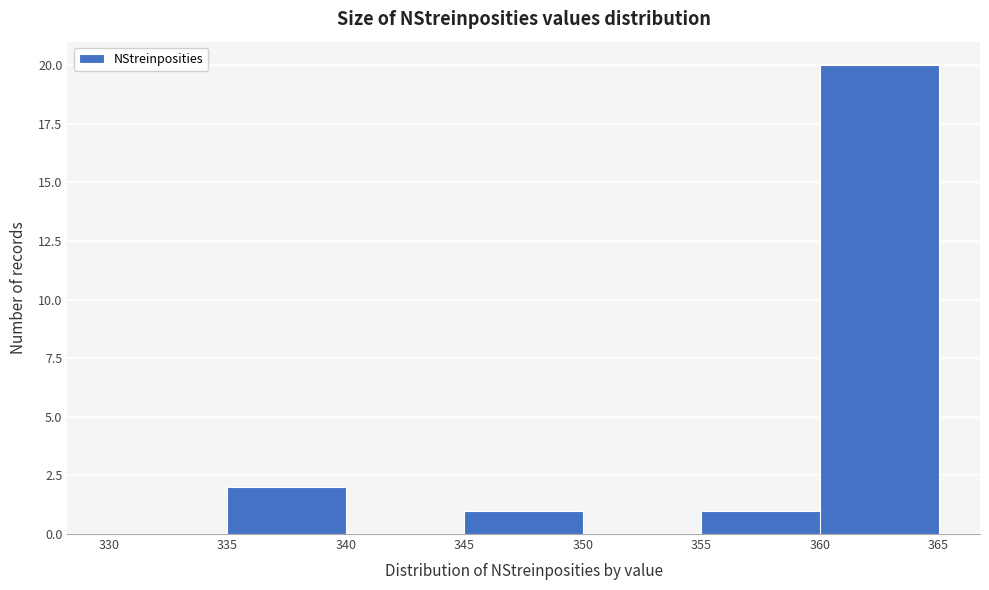

Which range on the x-axis has the tallest bar?

360 to 365